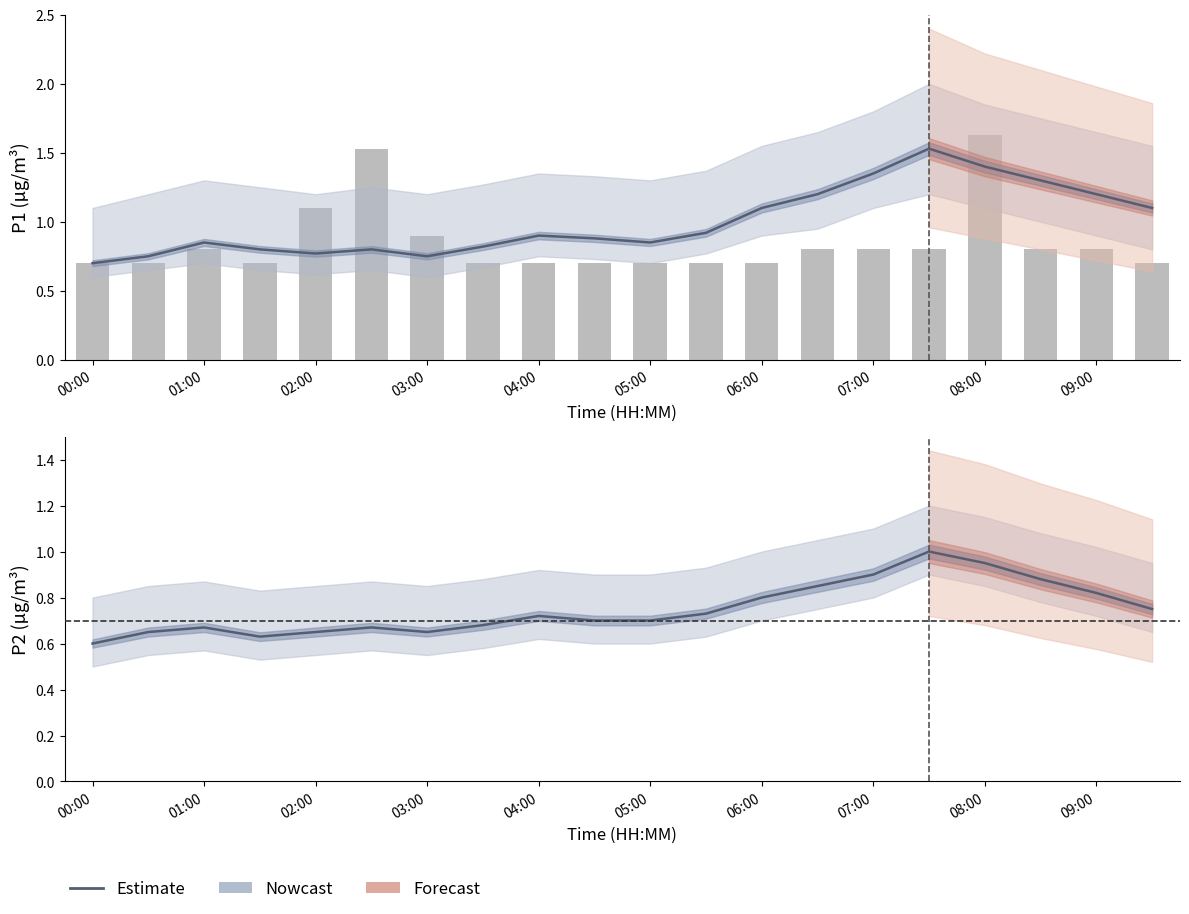

Are the bars horizontal?

No